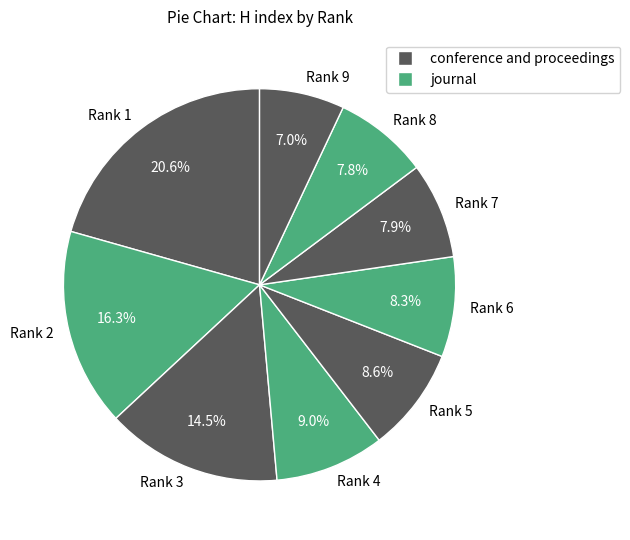

To the nearest percent, what percentage of the pie is Rank 5?

9%